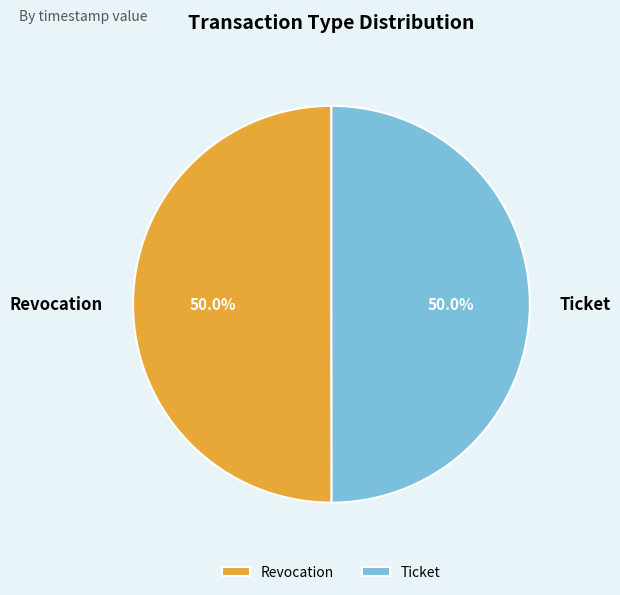

True or false: Revocation accounts for 50% of the total.

True